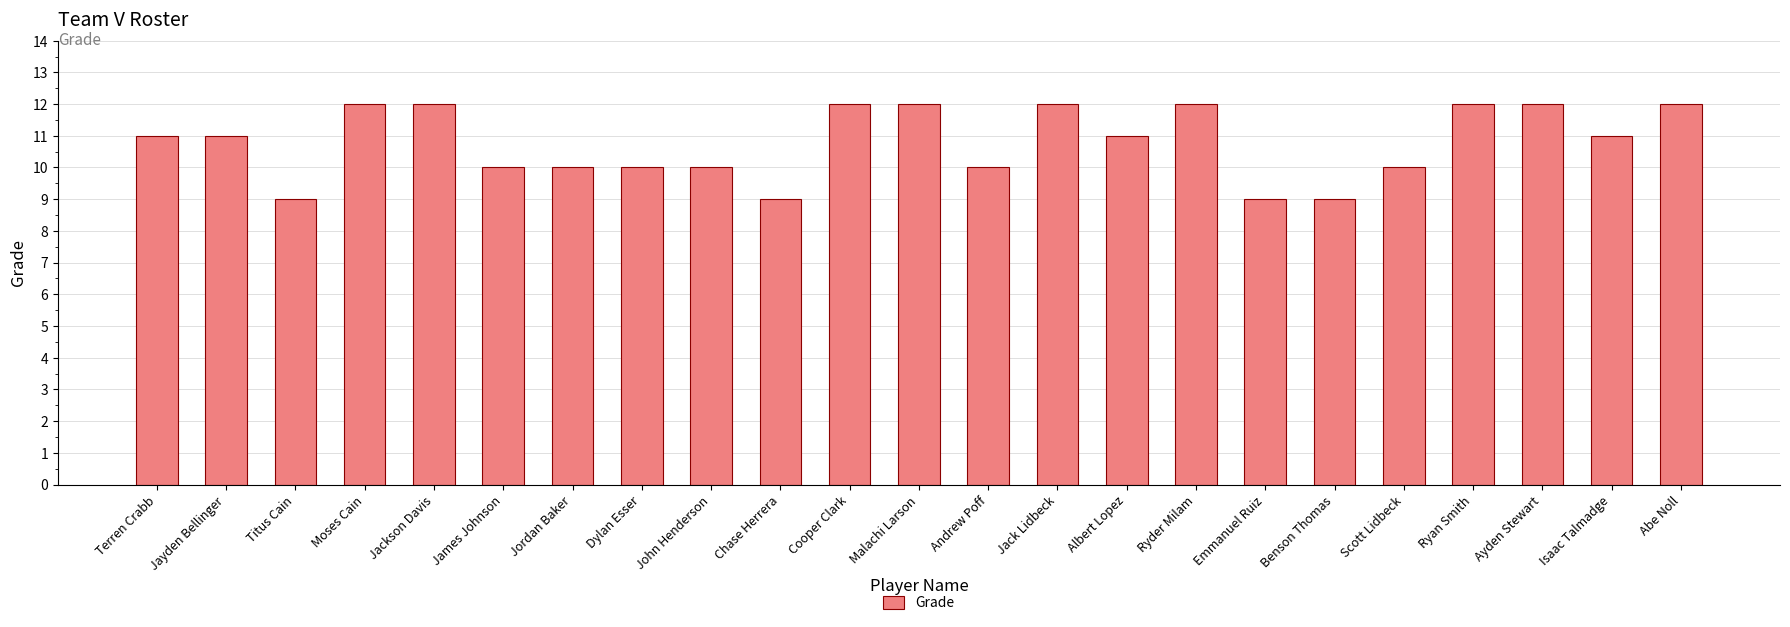

What is the label of the 6th bar from the left?

James Johnson